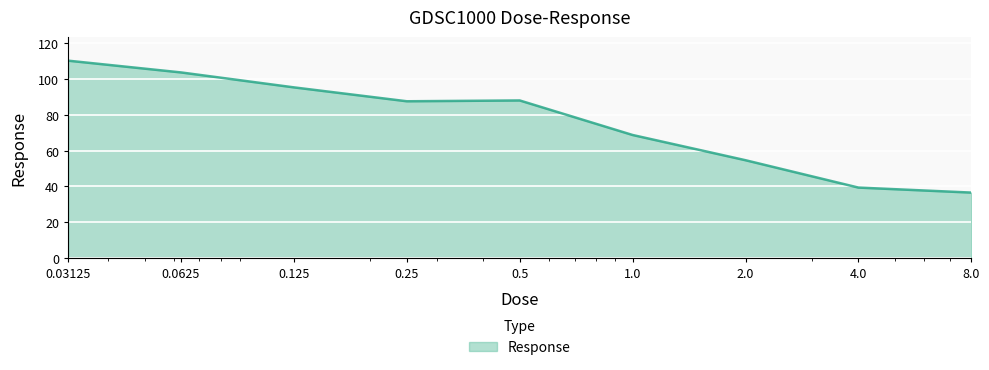

What is the minimum value shown in the chart?

36.6